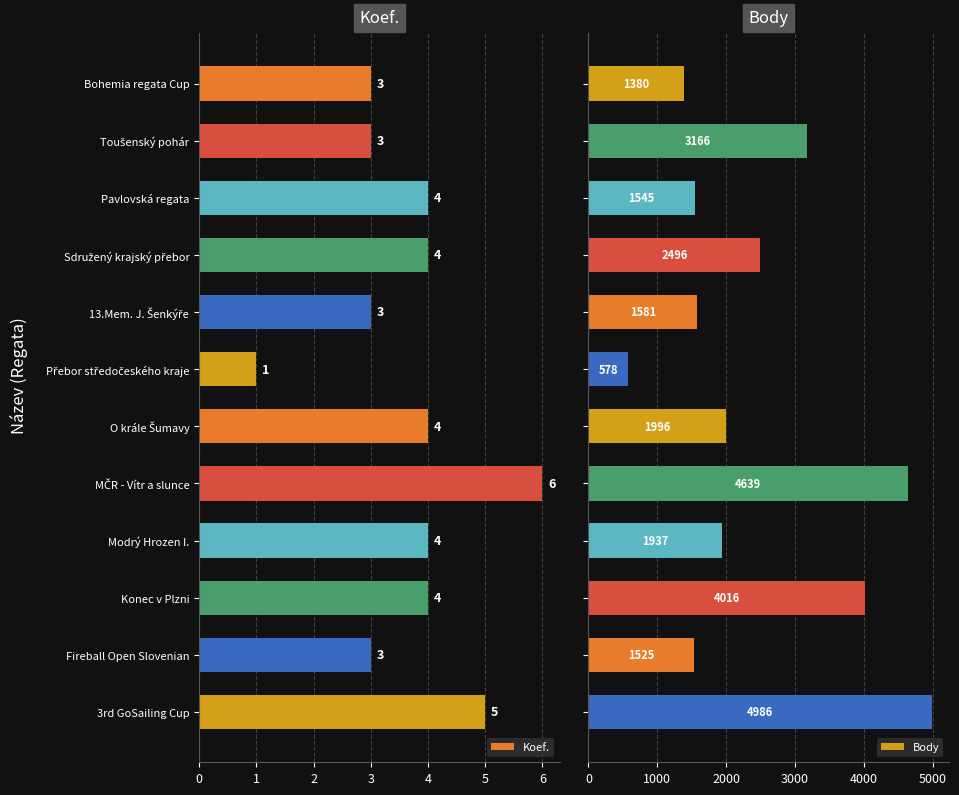

The Koef. series shows 1 at Pavlovská regata. True or false?

False